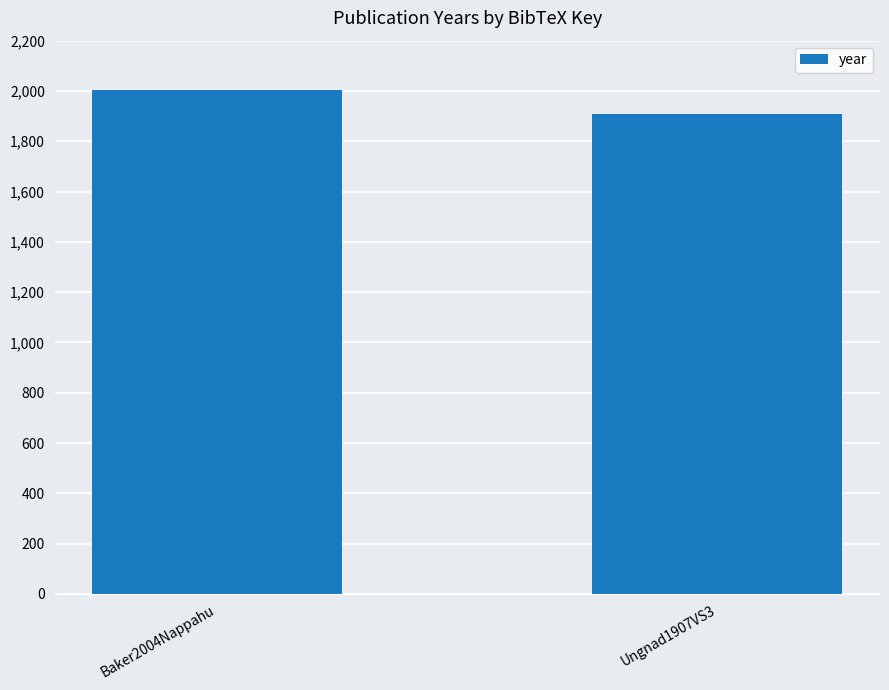

Reading right to left, transcribe all the data shown in this chart.

1907	2004